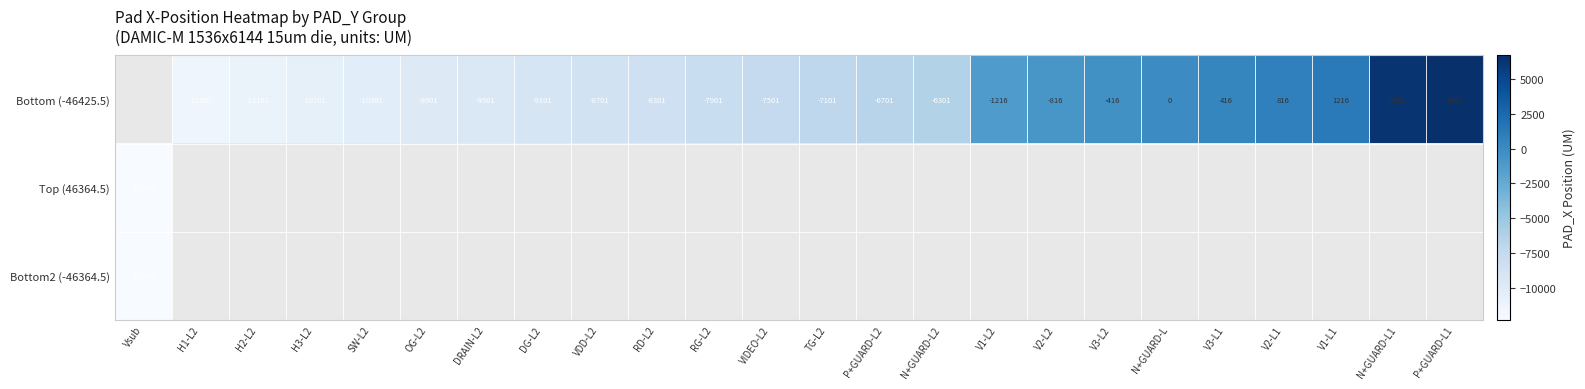

At which category does the chart reach its minimum across all series?

Vsub